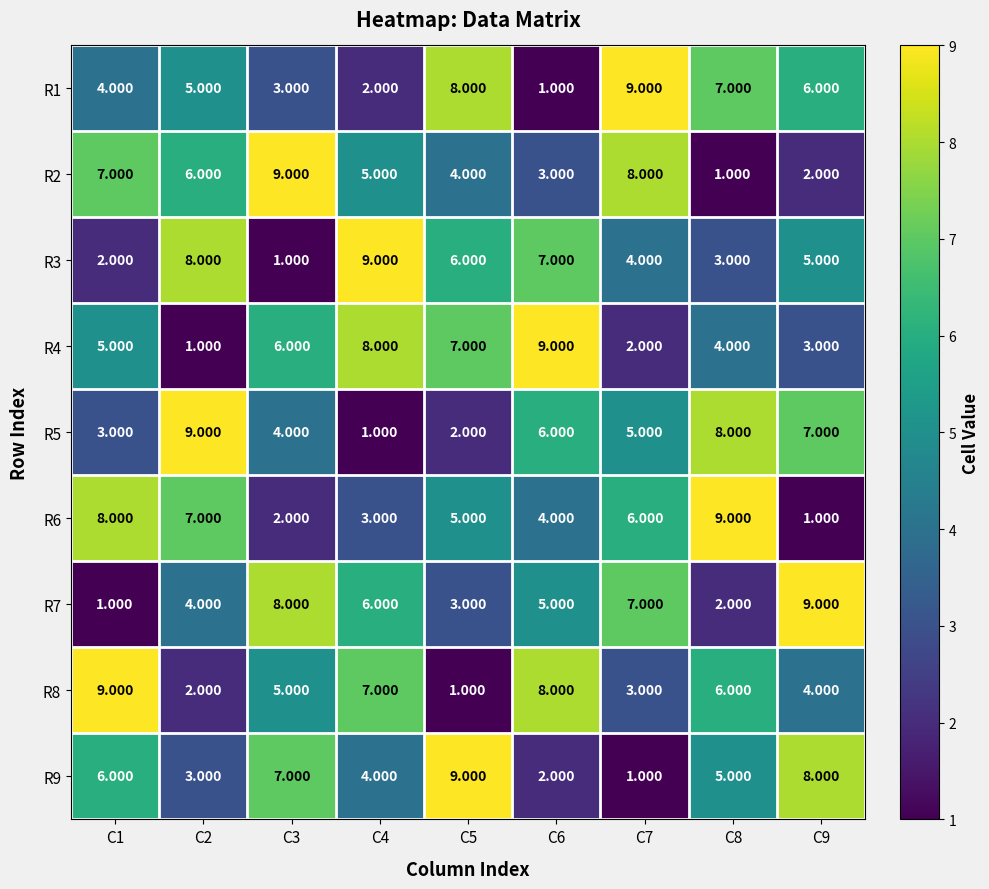

How many data points does each series have?

9